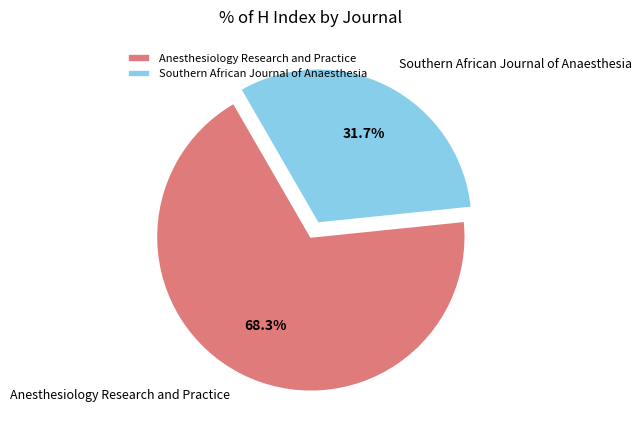

Is there any slice that represents more than half of the pie?

Yes